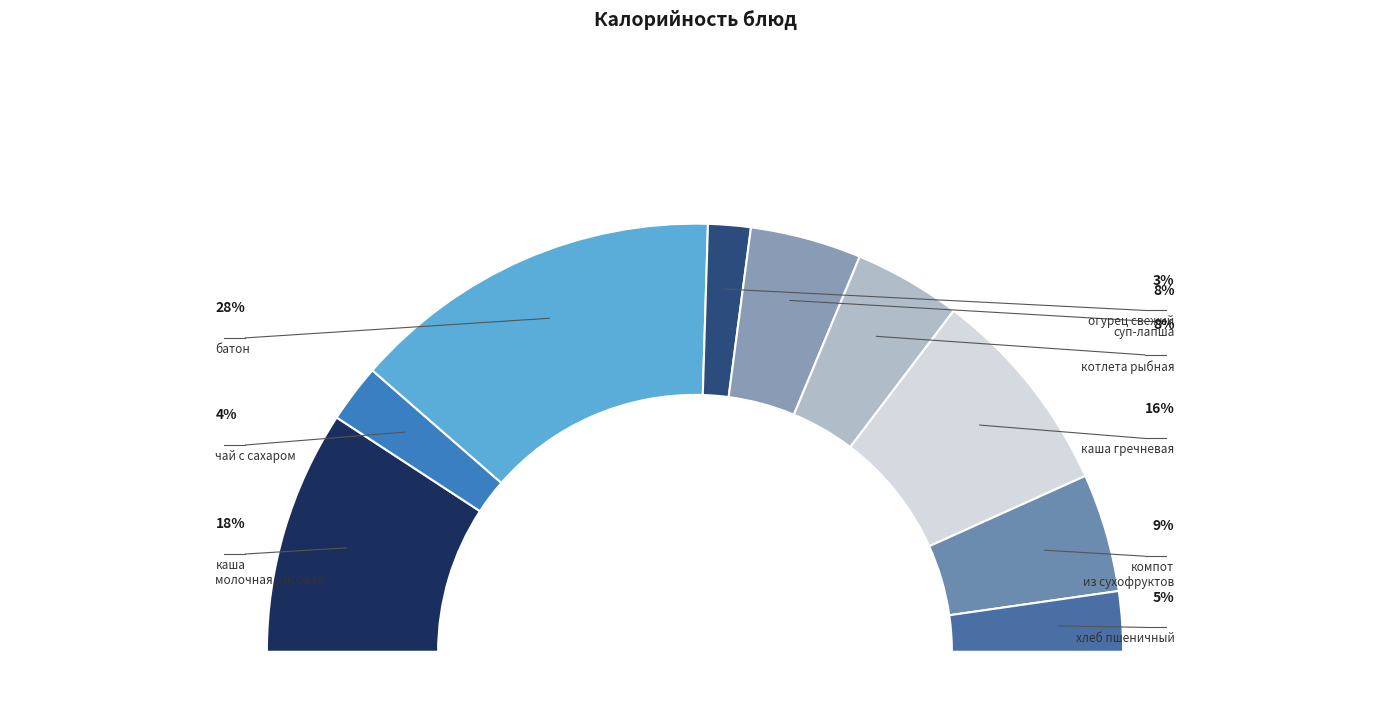

Combined, what portion of the pie is компот из сухофруктов and чай с сахаром?

13.3%